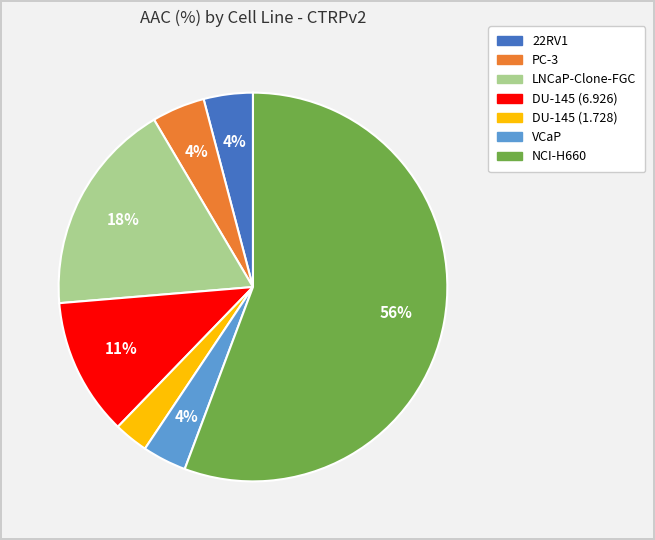

Combined, do PC-3 and 22RV1 account for over 50%?

No